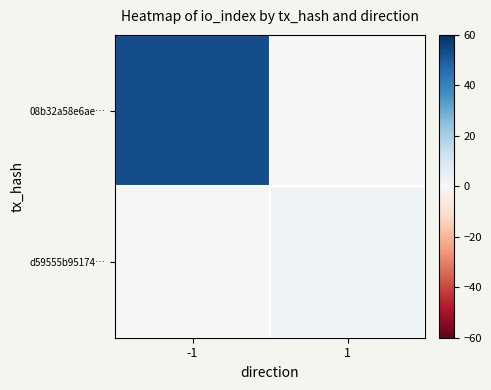

Which label corresponds to the largest value in the chart?

-1